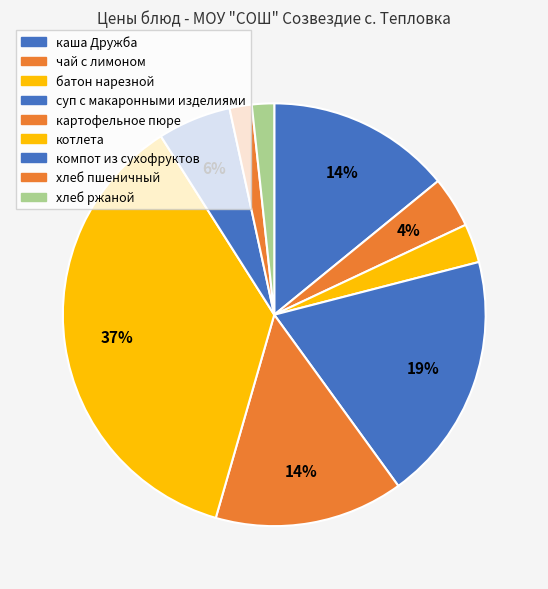

To the nearest percent, what is the average slice percentage?

11%